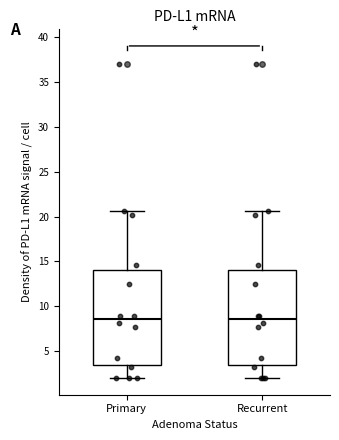

Where is the lower edge of the box for Recurrent on the y-axis? The values are not printed on the chart, so give them approximately, as read against the axis.

3.5